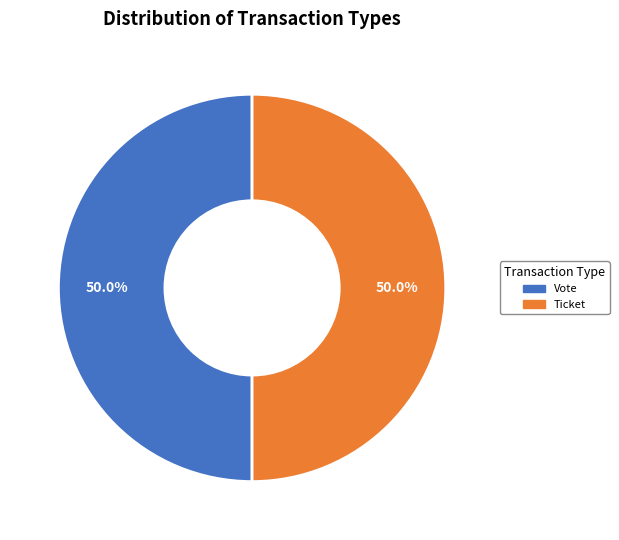

How much of the chart is everything except Ticket?

50.0%